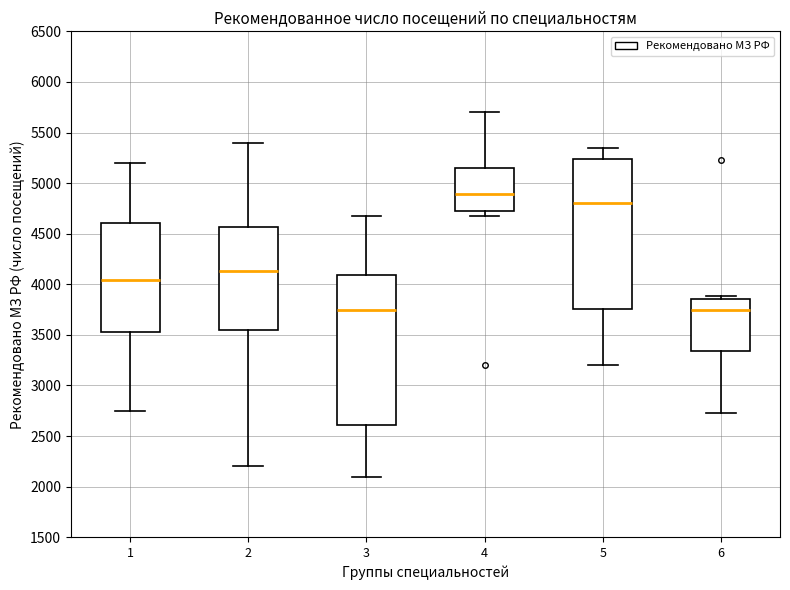

Reading left to right, transcribe this box plot: for each box, give where its median line is, the range the box spans, and where its two whiskers end, as read against the y-axis. The values are not printed on the chart, so give them approximately, as read against the axis.

1: median 4050, box 3550 to 4600, whiskers 2750 to 5200
2: median 4150, box 3550 to 4550, whiskers 2200 to 5400
3: median 3750, box 2600 to 4100, whiskers 2100 to 4650
4: median 4900, box 4700 to 5150, whiskers 4650 to 5700
5: median 4800, box 3750 to 5250, whiskers 3200 to 5350
6: median 3750, box 3350 to 3850, whiskers 2700 to 3900